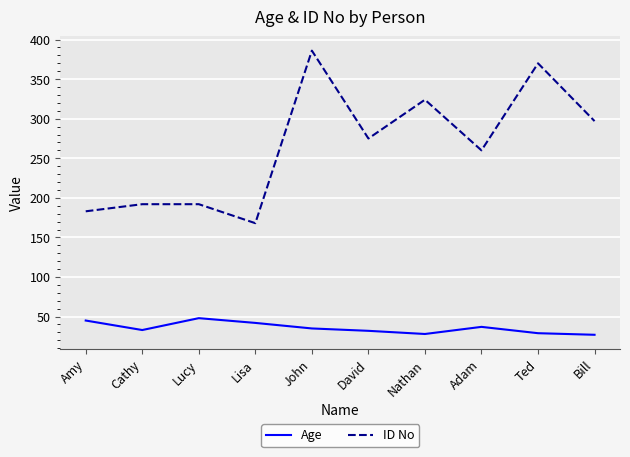

True or false: ID No and Age intersect in this chart.

False